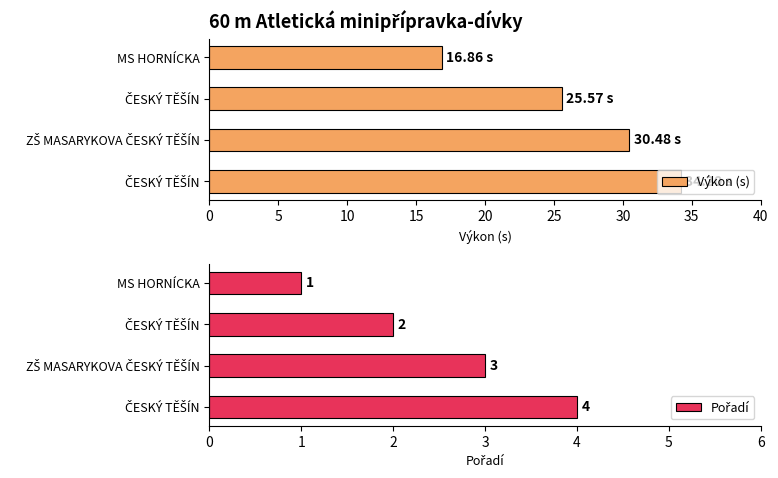

Reading right to left, extract all data points from this chart.

Výkon (s): 34.2	30.5	25.6	16.9
Pořadí: 4.0	3.0	2.0	1.0